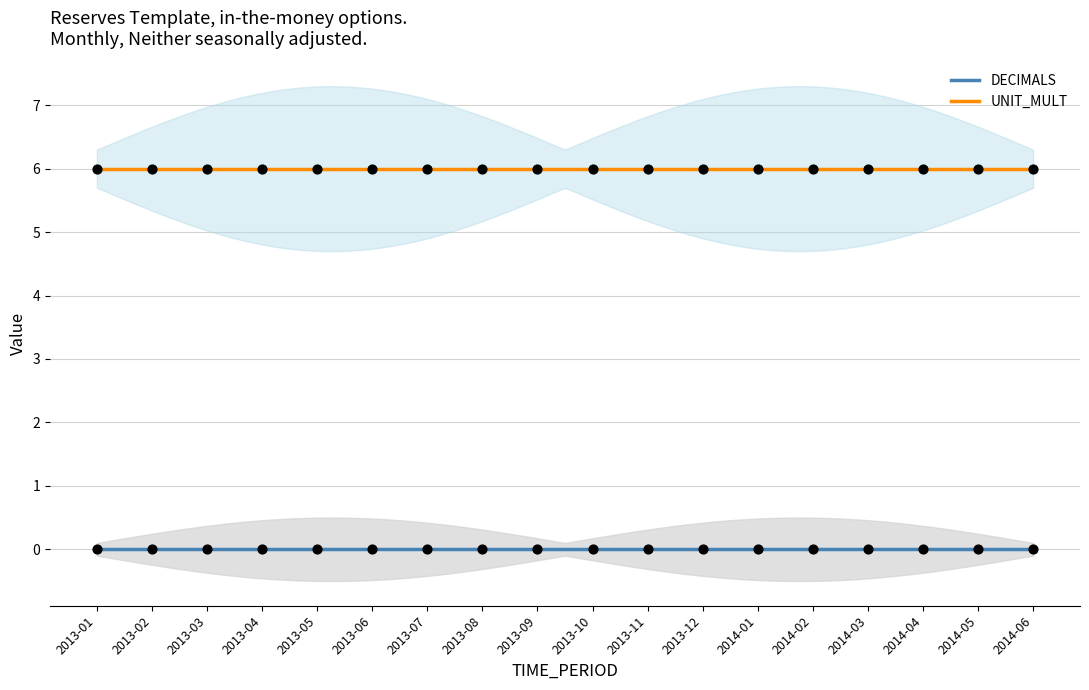

Which series has the largest total across all categories?

UNIT_MULT